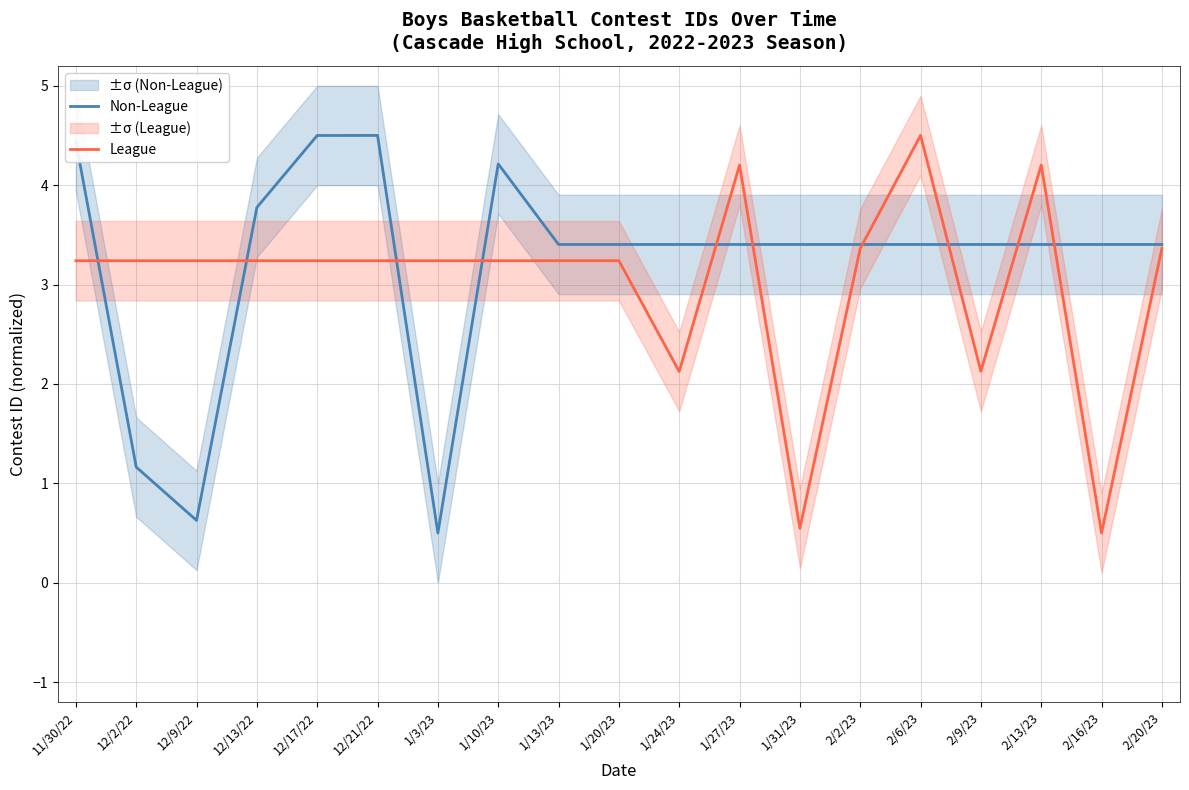

What is the sum of the Non-League values at 12/17/22 and 1/27/23?

7.9